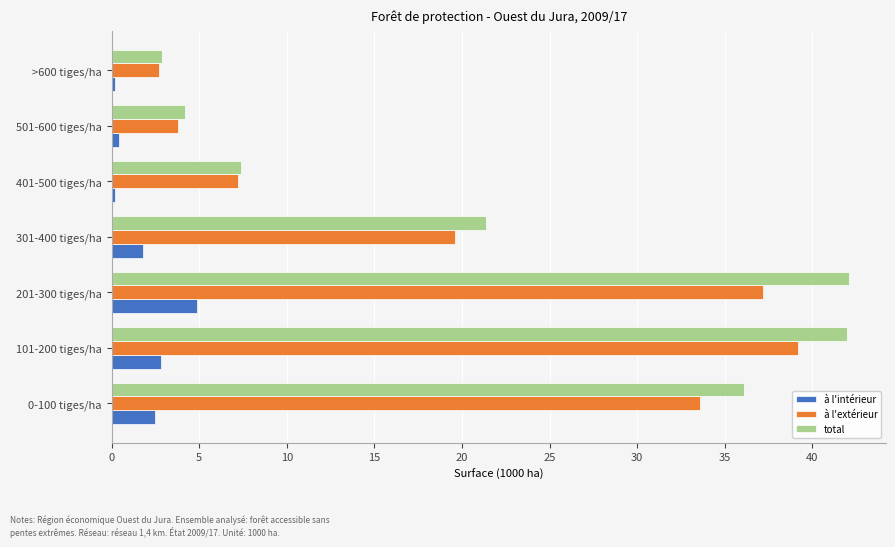

Which series has the widest spread of values?

total